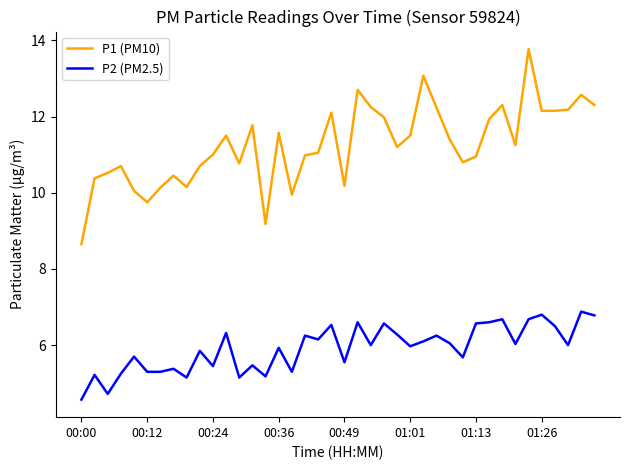

Which series has the largest total across all categories?

P1 (PM10)